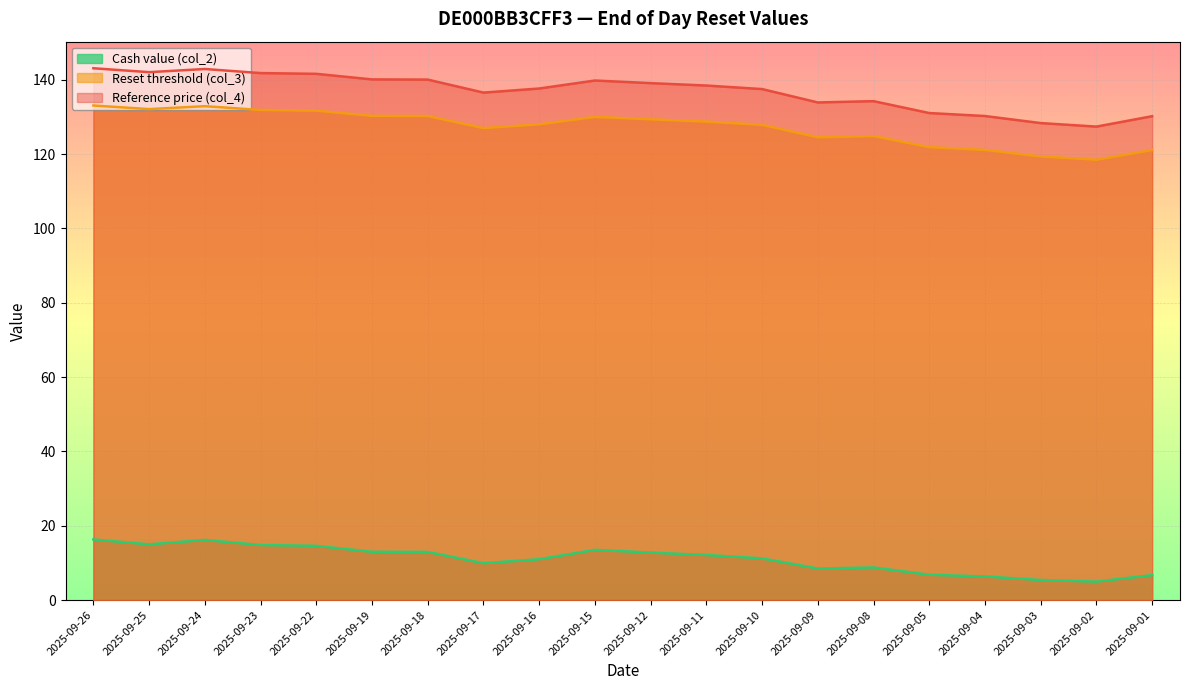

How many values in the Reset threshold (col_3) series are below 128?

9